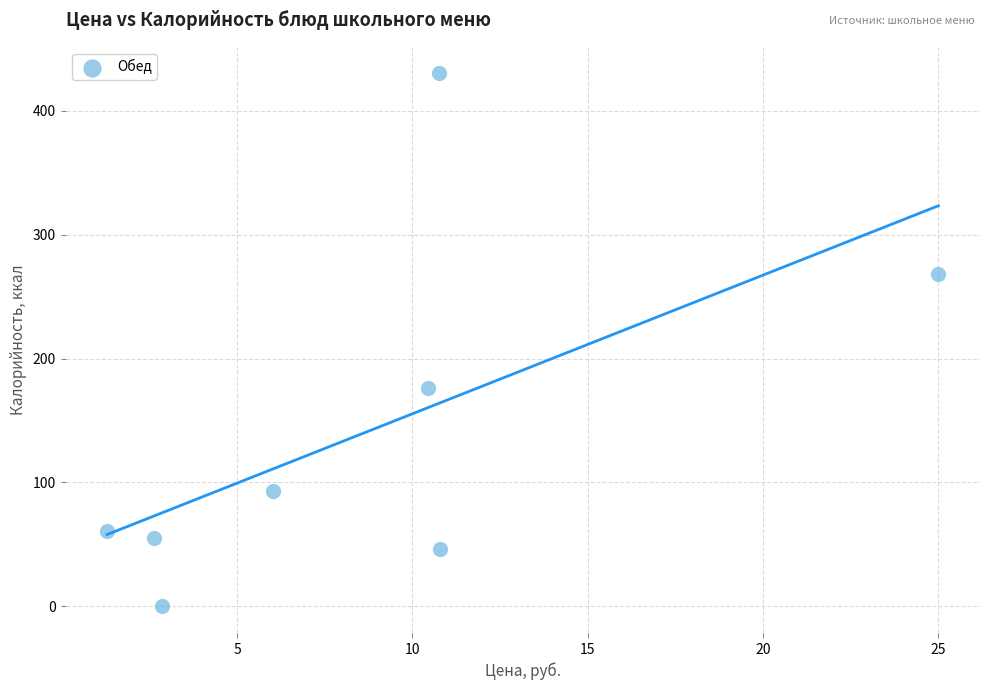

What is the range of Y values (max minus min)?

430